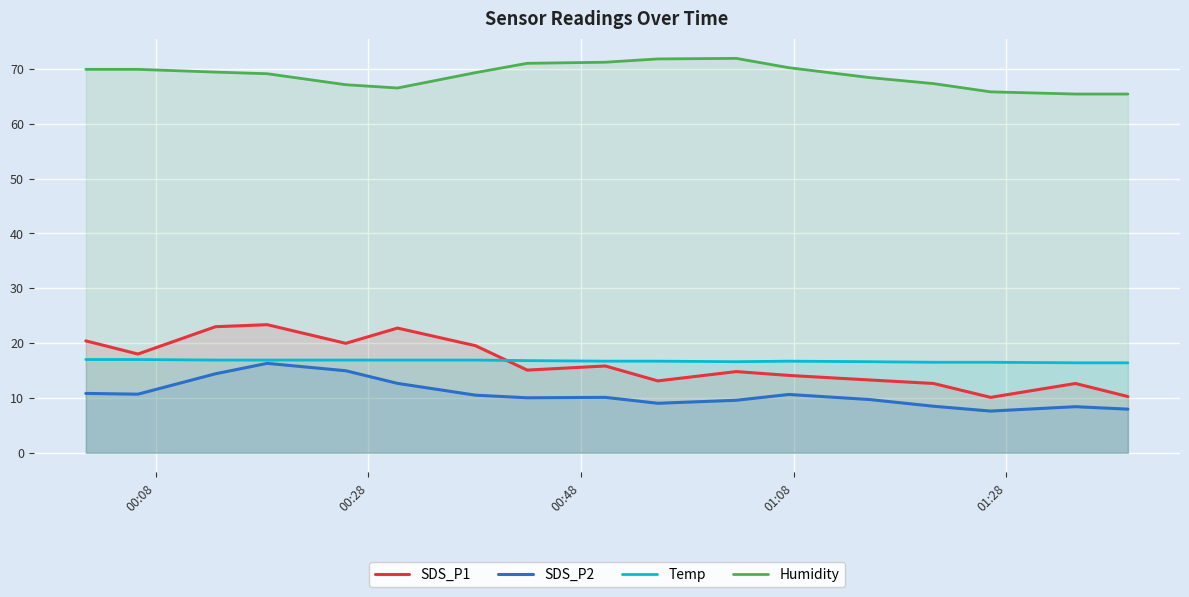

Does the chart display data point markers on the line(s)?

No